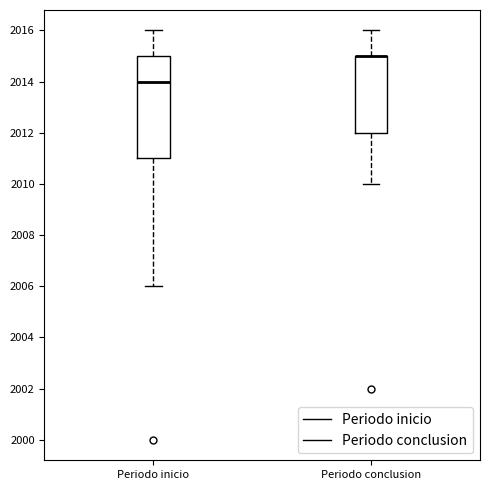

Reading left to right, read every box against the y-axis: the position of its median line, the range the box covers, and the ends of its whiskers. The values are not printed on the chart, so give them approximately, as read against the axis.

Periodo inicio: median 2014, box 2011 to 2015, whiskers 2006 to 2016
Periodo conclusion: median 2015 (drawn on the box's upper edge), box 2012 to 2015, whiskers 2010 to 2016